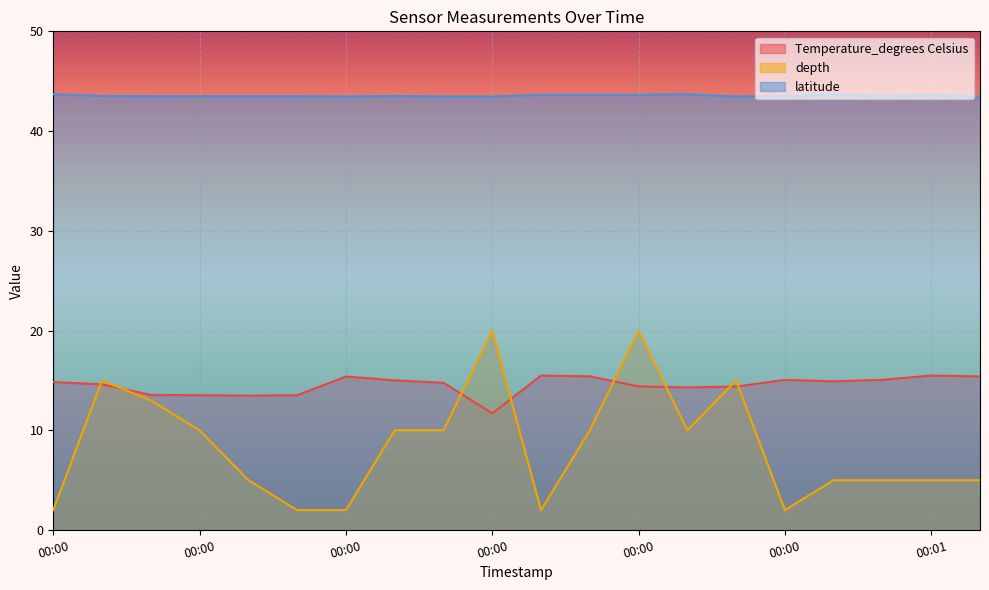

Does the chart display data point markers on the line(s)?

No